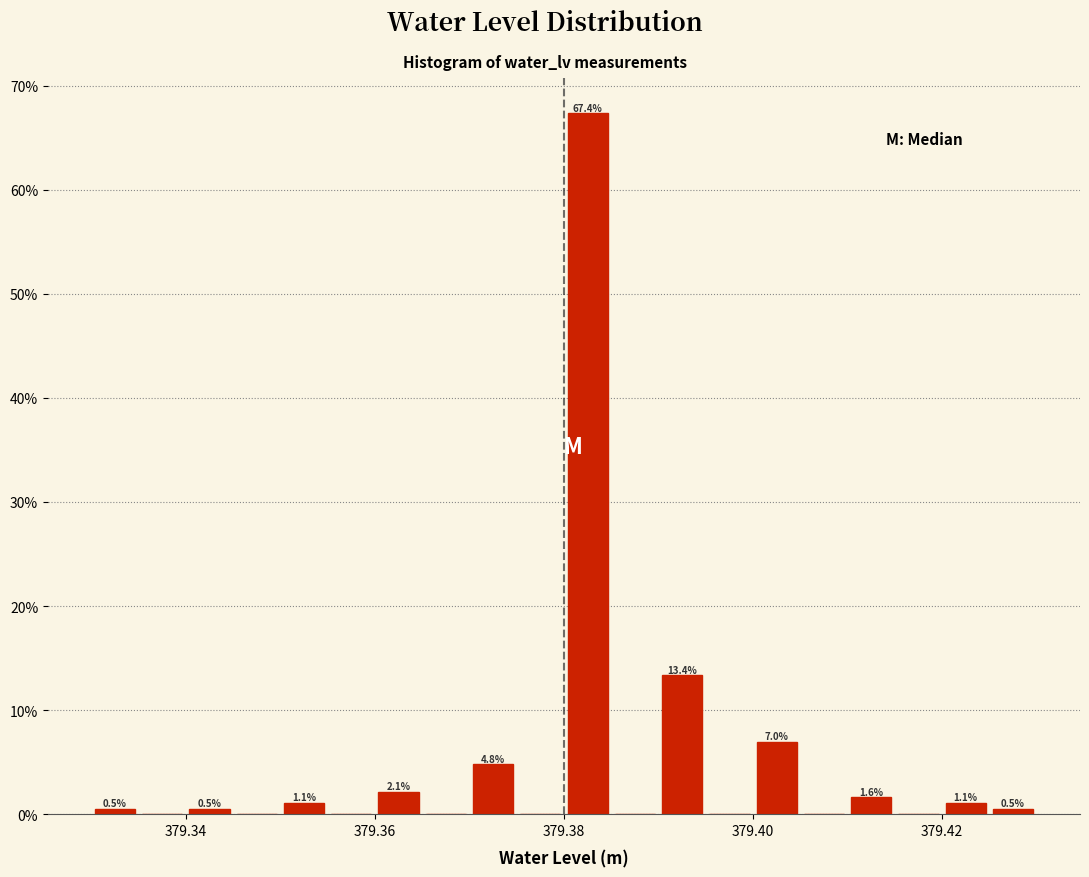

Around what value on the x-axis is the tallest bar? Give the approximate position of its centre, as read against the axis.

379.382